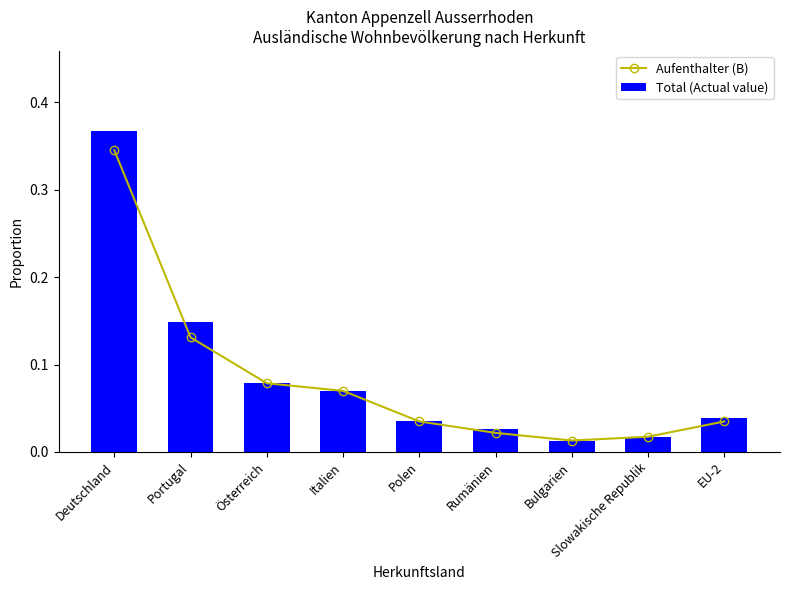

Reading left to right, extract all data points from this chart.

Aufenthalter (B): Deutschland=0.3	Portugal=0.1	Österreich=0.1	Italien=0.1	Polen=0.0	Rumänien=0.0	Bulgarien=0.0	Slowakische Republik=0.0	EU-2=0.0
Total (Actual value): Deutschland=0.4	Portugal=0.1	Österreich=0.1	Italien=0.1	Polen=0.0	Rumänien=0.0	Bulgarien=0.0	Slowakische Republik=0.0	EU-2=0.0